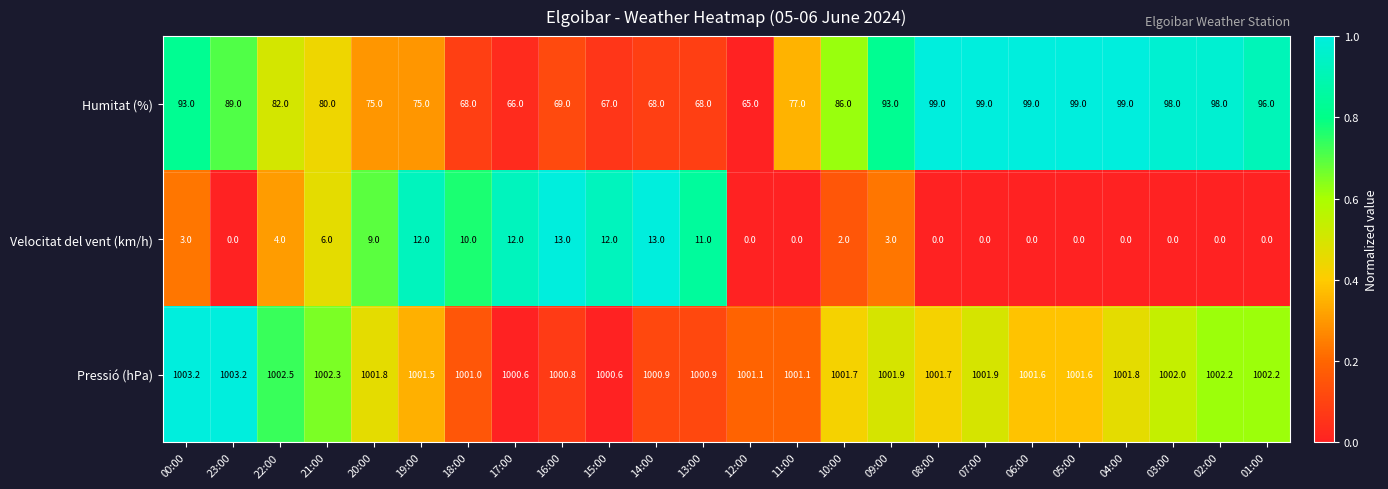

The value of Pressió (hPa) at 11:00 is 1001.1. True or false?

True